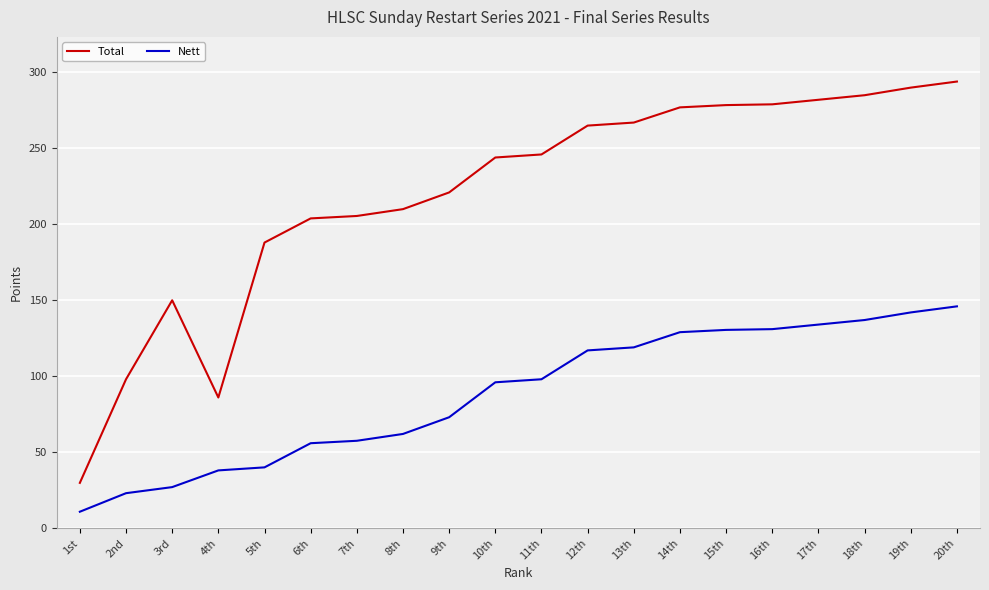

Which category has the lowest value across all series?

1st